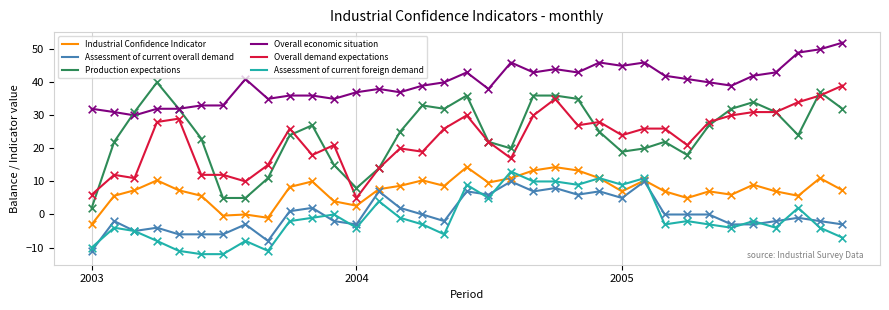

Which series has the largest total across all categories?

Overall economic situation